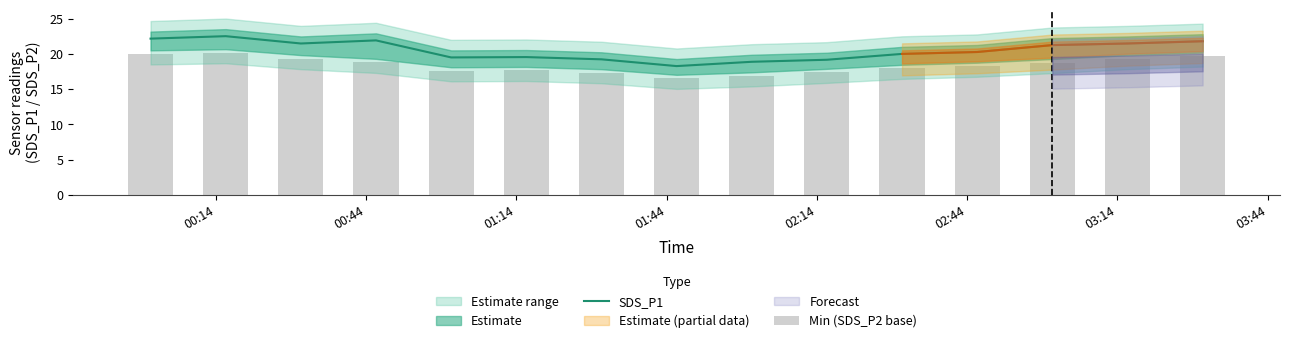

What is the highest value of the SDS_P1 series?

22.5